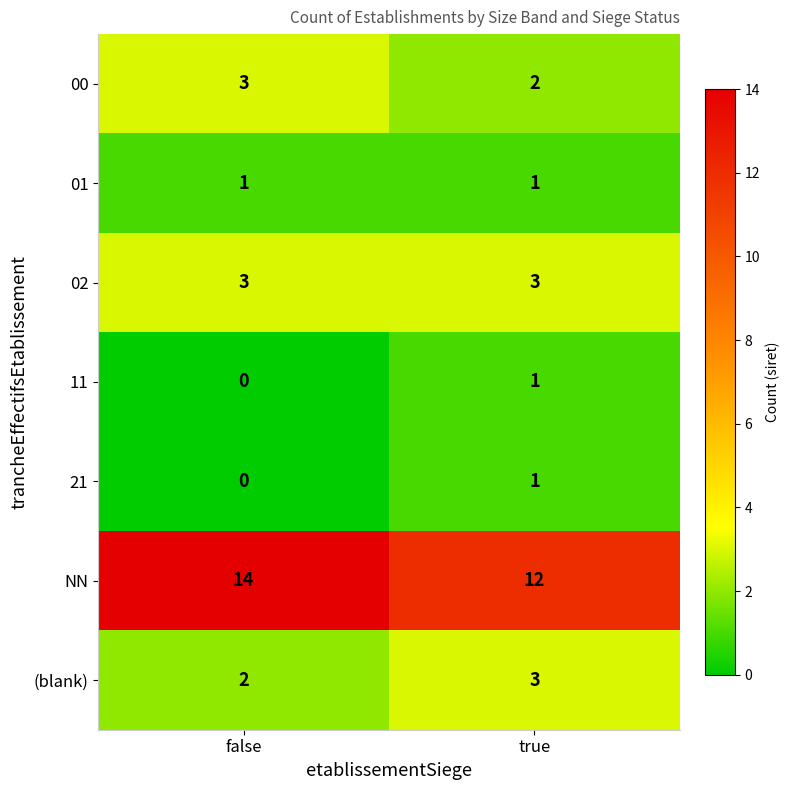

At which label does 21 reach its minimum?

false